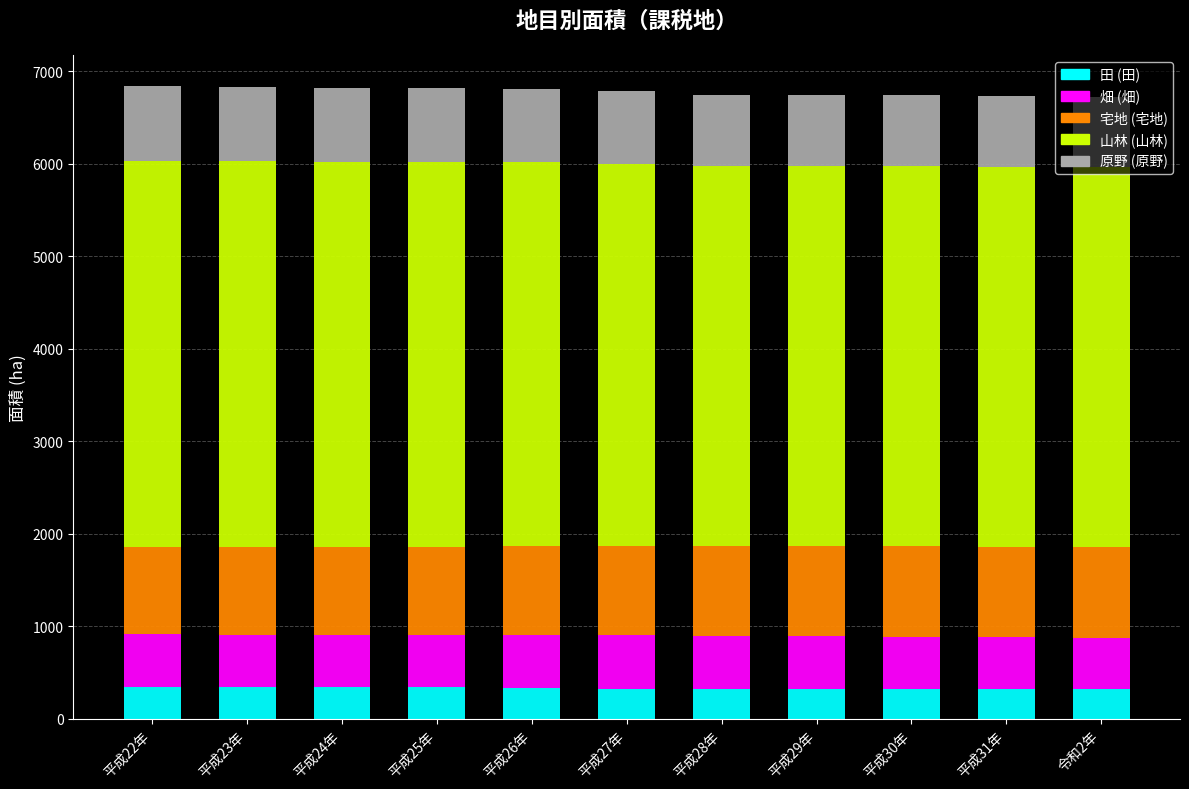

What is the sum of the 田 (田) values at 平成26年 and 平成30年?

660